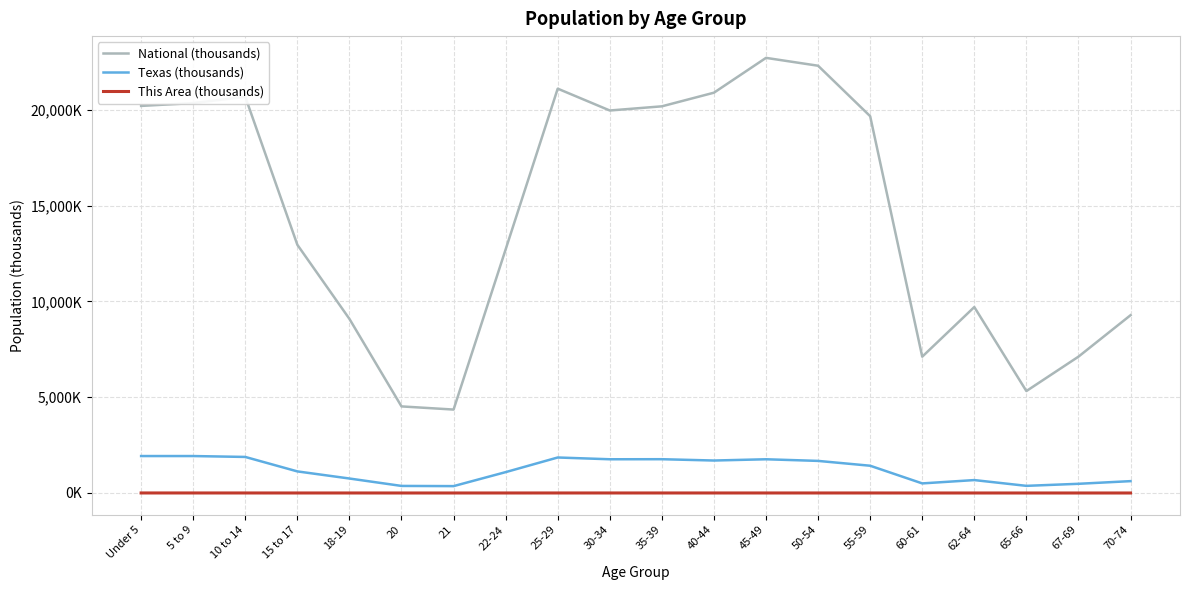

At which label does Texas (thousands) first exceed 1422?

Under 5